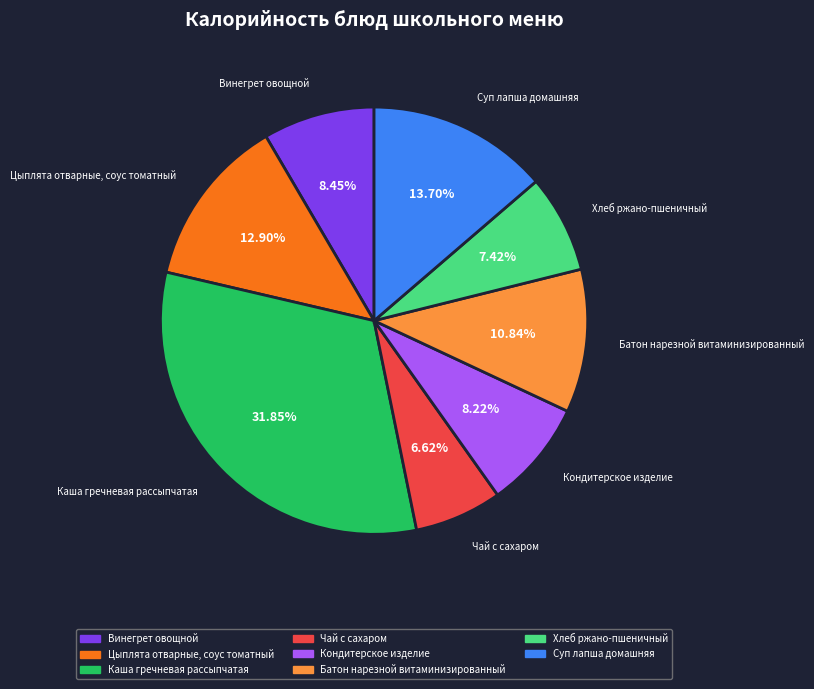

What percentage is the Каша гречневая рассыпчатая slice, to the nearest percent?

32%